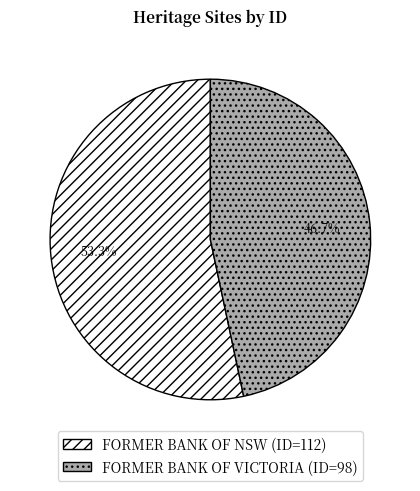

How many segments does this pie chart have?

2